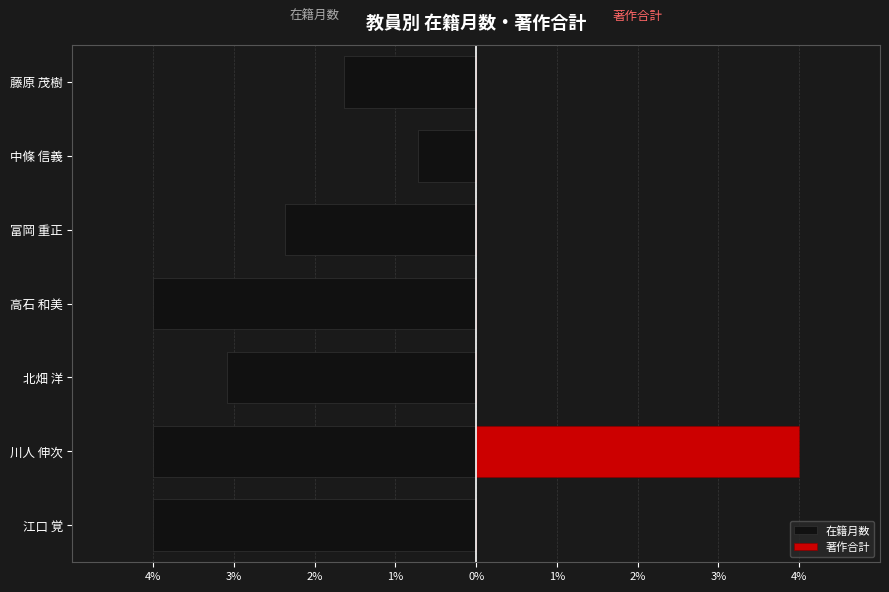

What is the difference between the maximum and second lowest values in the 著作合計 series?

4.0